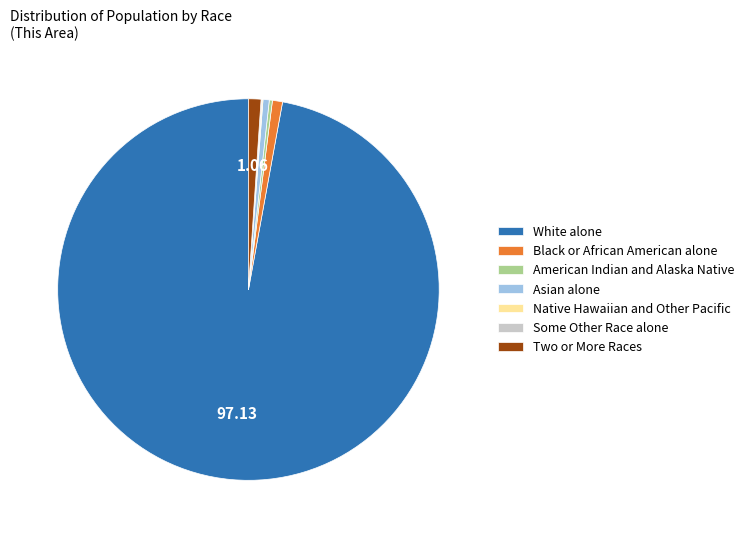

Is White alone the majority of the pie?

Yes